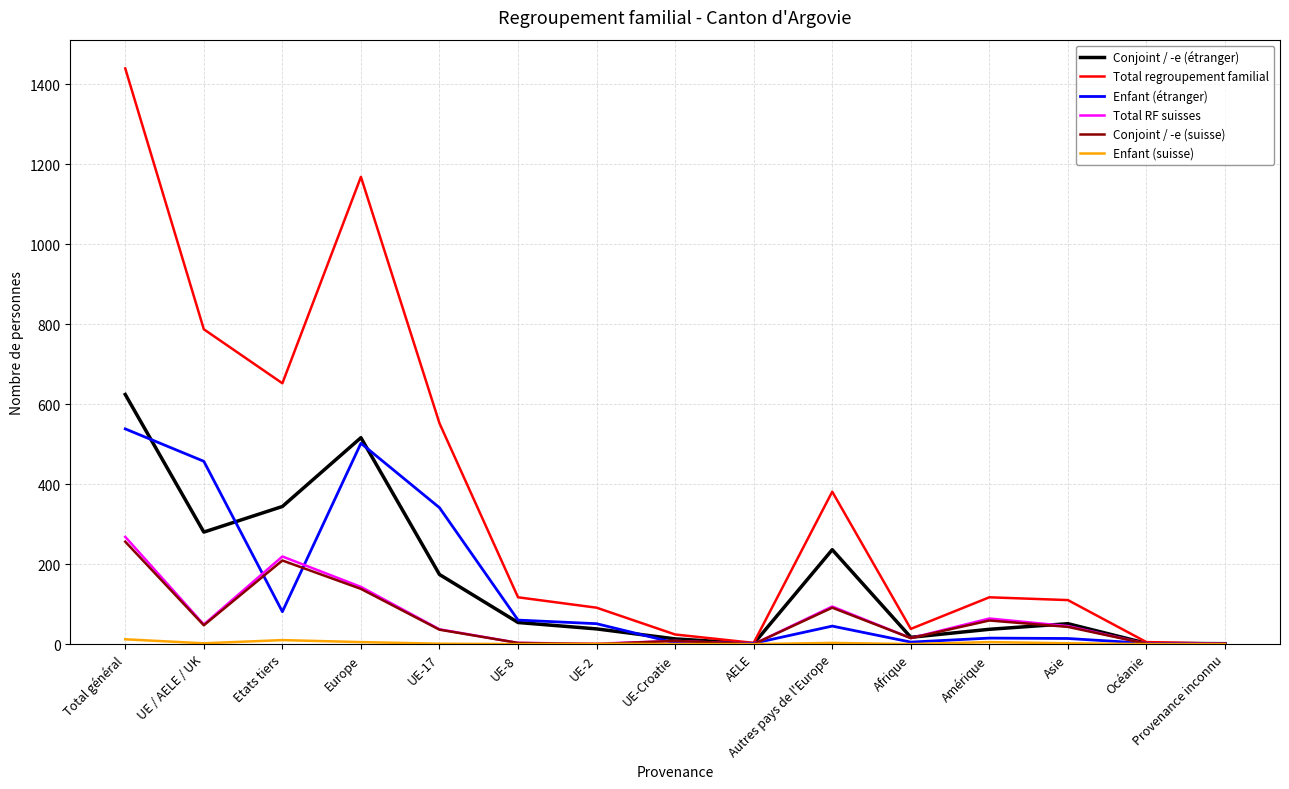

Where is the first local minimum for Enfant (étranger)?

Etats tiers